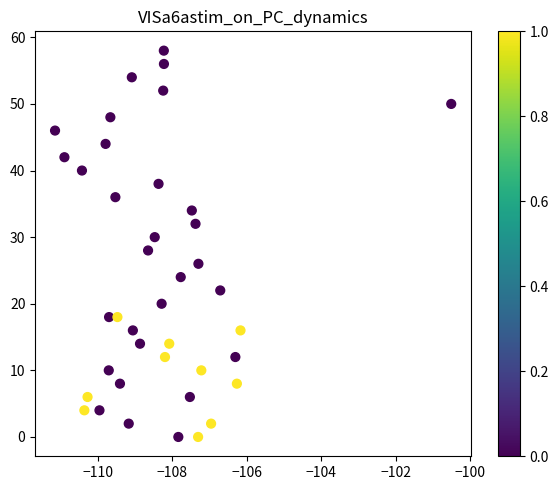

What is the range of Y values (max minus min)?

58